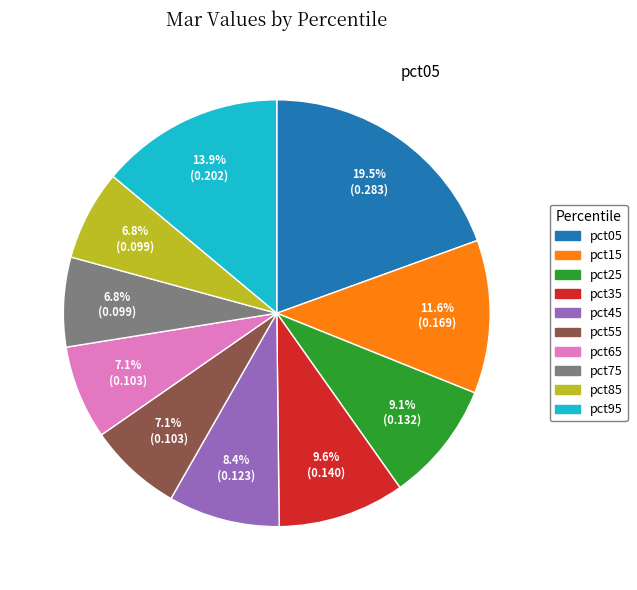

Combined, what portion of the pie is pct95 and pct75?

20.7%